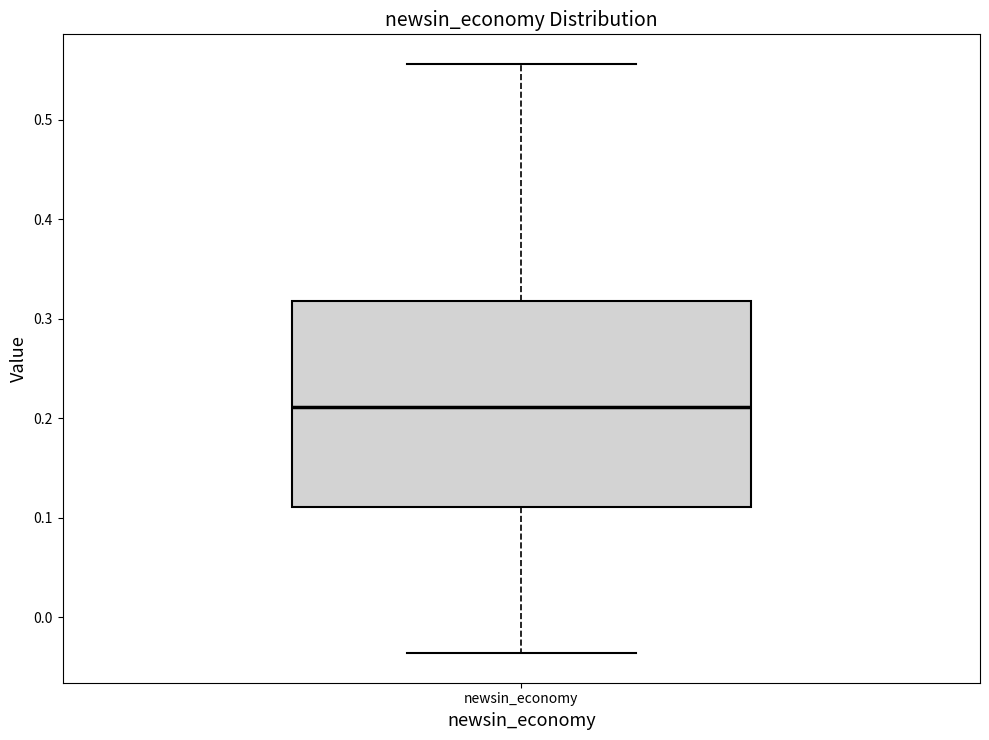

Transcribe this box plot: give where the median line is, the range the box spans, and where the two whiskers end, as read against the y-axis. The values are not printed on the chart, so give them approximately, as read against the axis.

median 0.21, box 0.11 to 0.32, whiskers -0.04 to 0.56